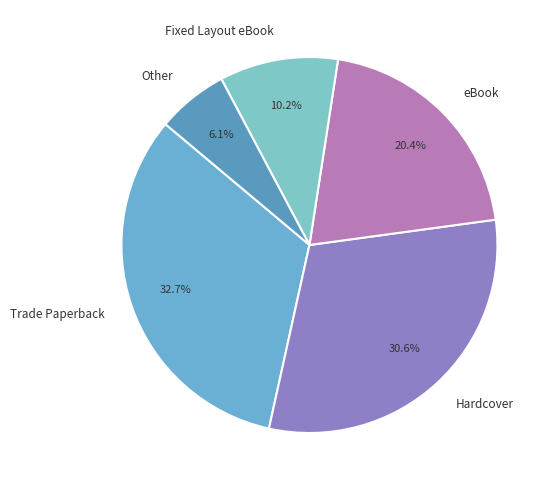

Rank the categories by value from lowest to highest.

Other, Fixed Layout eBook, eBook, Hardcover, Trade Paperback